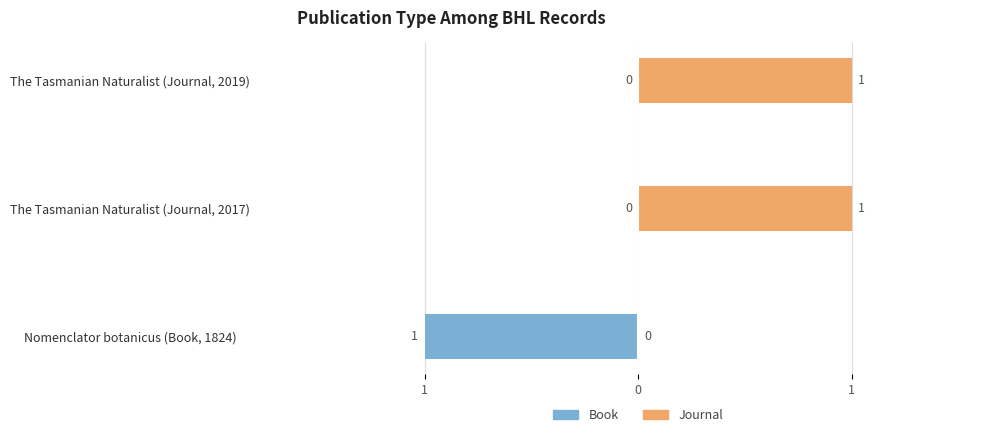

What is the sum of the Journal values at Nomenclator botanicus (Book, 1824) and The Tasmanian Naturalist (Journal, 2019)?

1